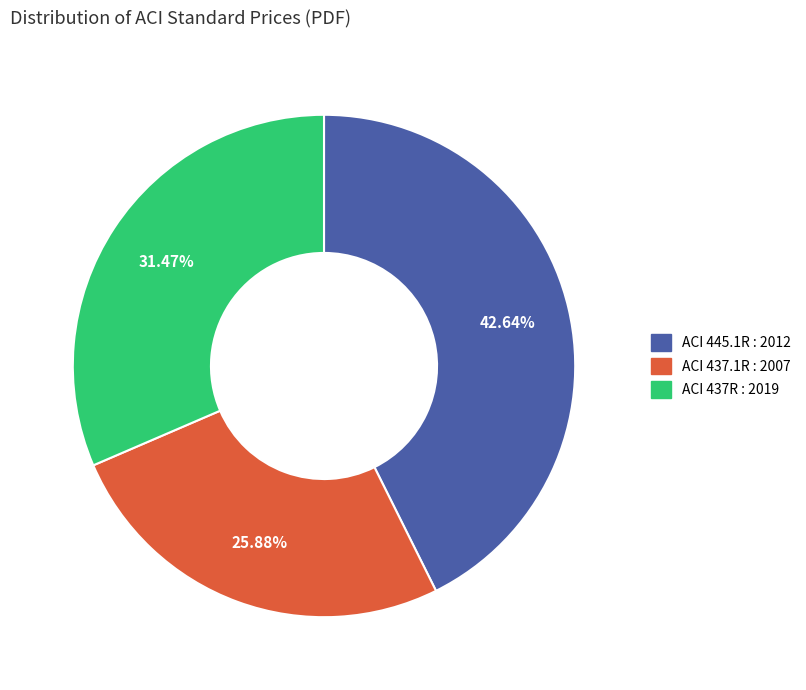

Approximately how many times larger is the value at ACI 437.1R : 2007 compared to ACI 437R : 2019?

0.8